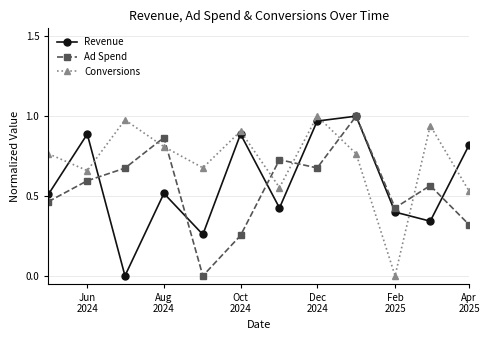

How many interior local peaks does the Ad Spend series have?

4